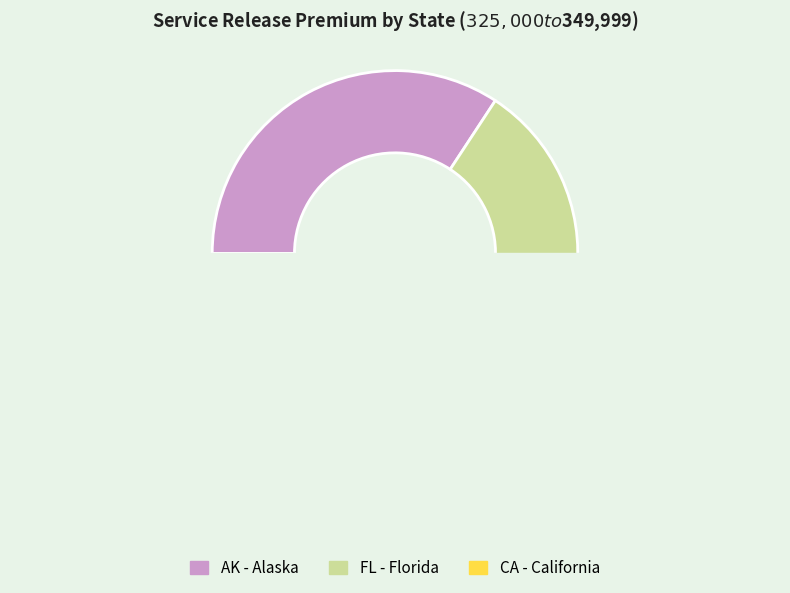

Do NY - New York and CA - California together represent more than half of the pie?

No